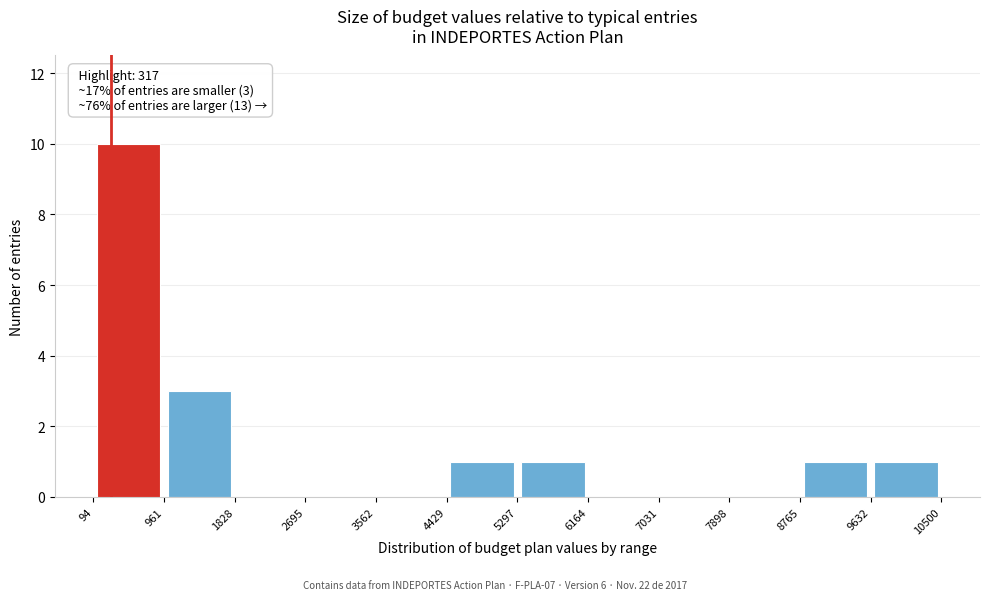

Over which range of the x-axis is the bar tallest?

94 to 961